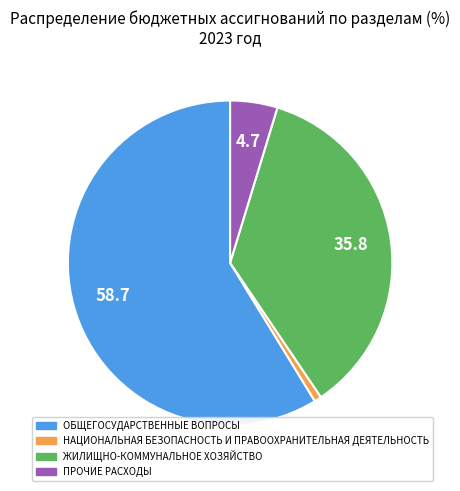

Count the number of slices in the pie.

4